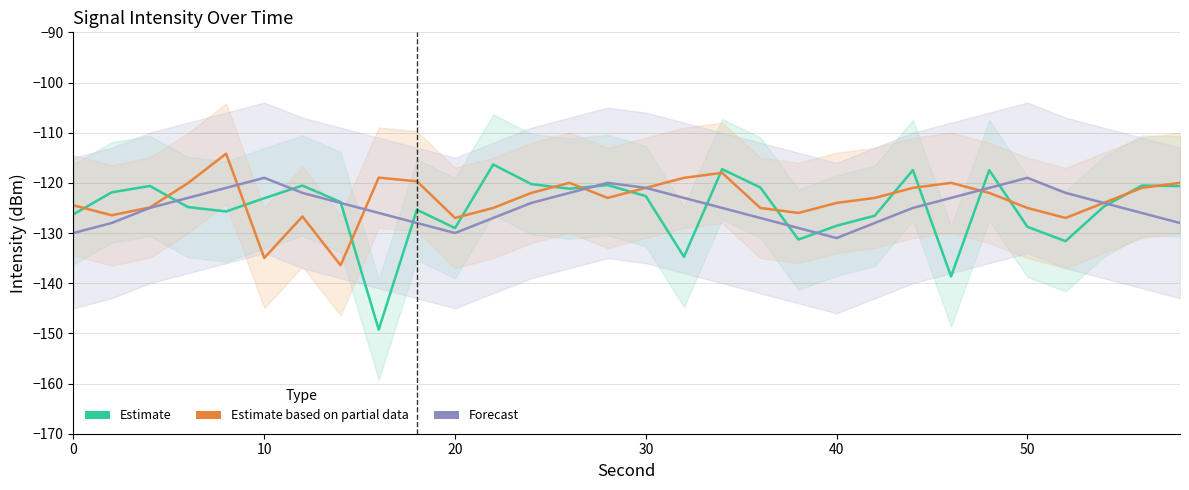

Rank the series by their maximum value, from highest to lowest.

Estimate based on partial data, Estimate, Forecast